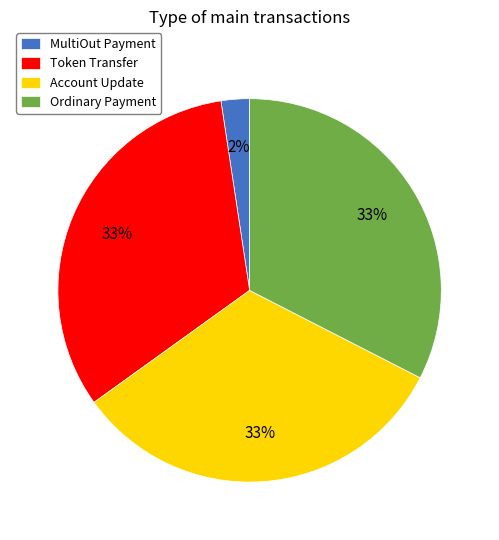

Which category has the smallest portion of the pie?

MultiOut Payment